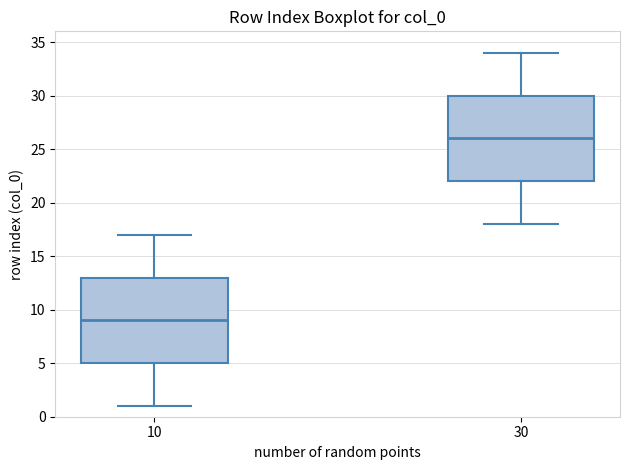

Reading left to right, transcribe this box plot: for each box, give where its median line is, the range the box spans, and where its two whiskers end, as read against the y-axis. The values are not printed on the chart, so give them approximately, as read against the axis.

10: median 9, box 5 to 13, whiskers 1 to 17
30: median 26, box 22 to 30, whiskers 18 to 34